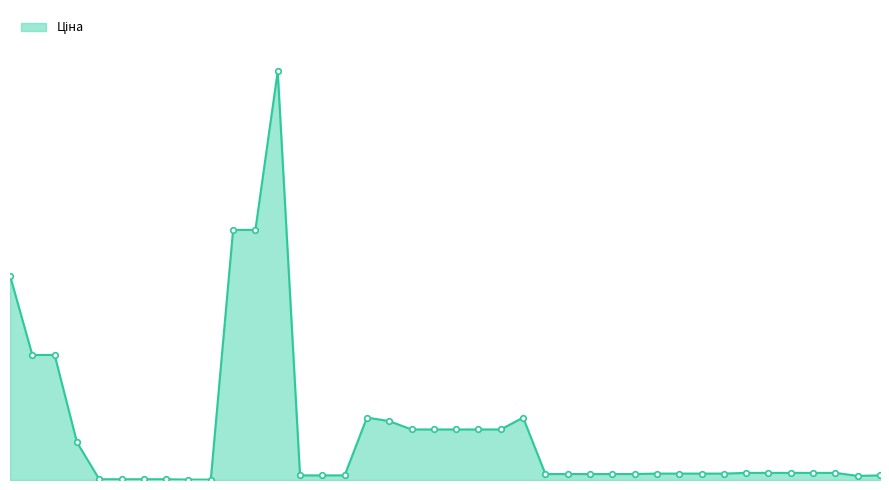

Does the chart have visible grid lines?

No